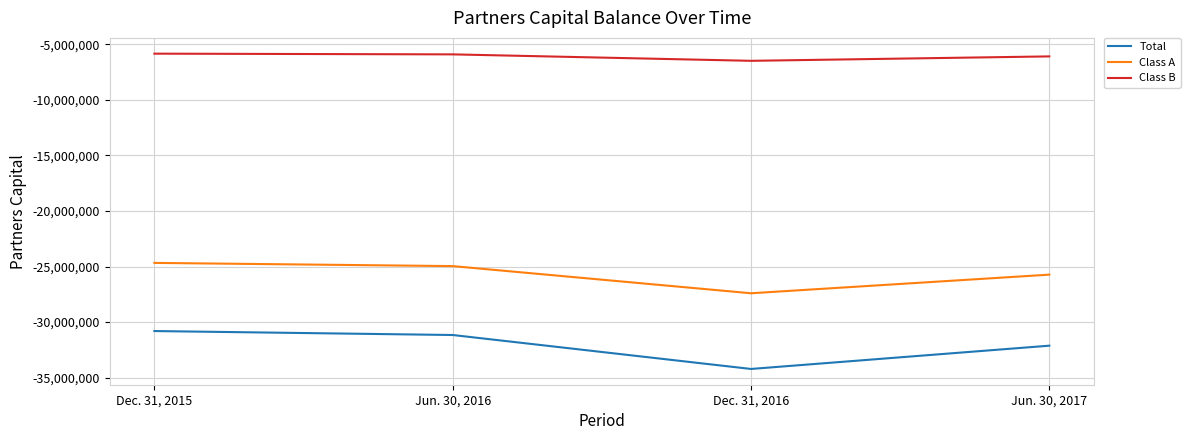

What are all the series names shown in the legend?

Total, Class A, Class B